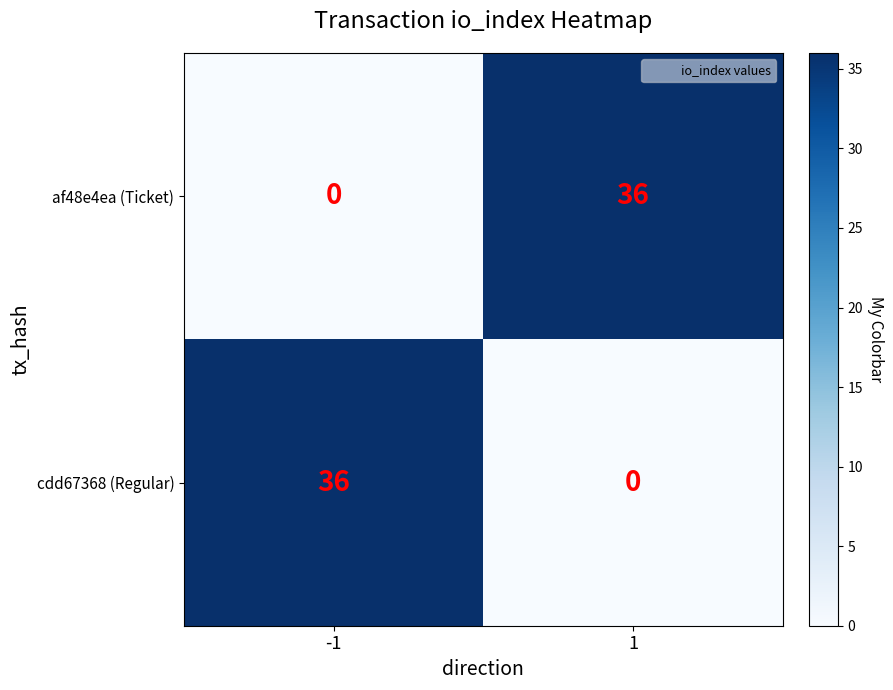

What is the greatest value displayed?

36